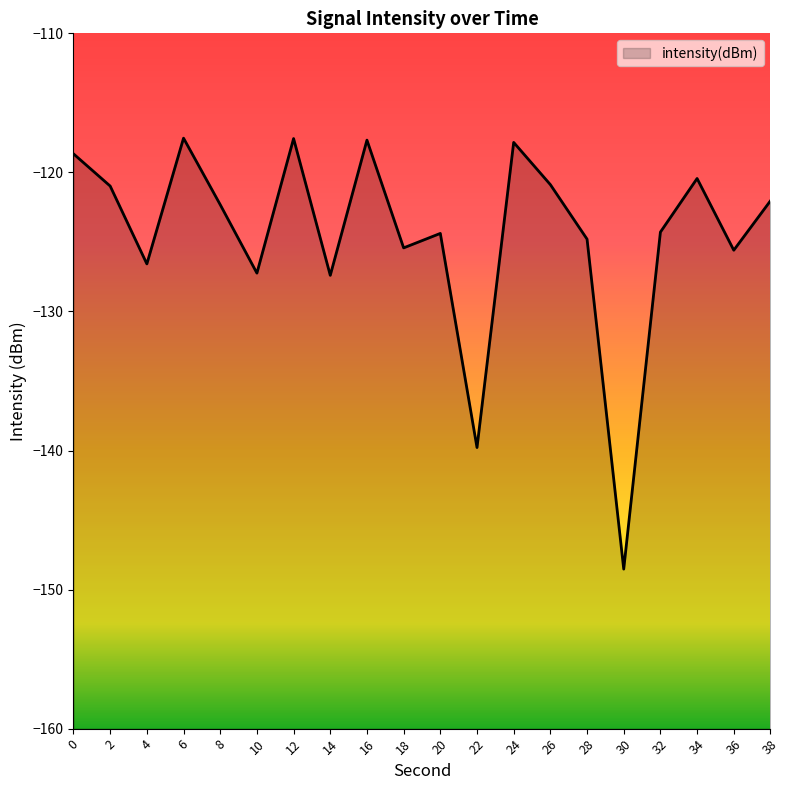

What is the sum of all values?

-2490.0